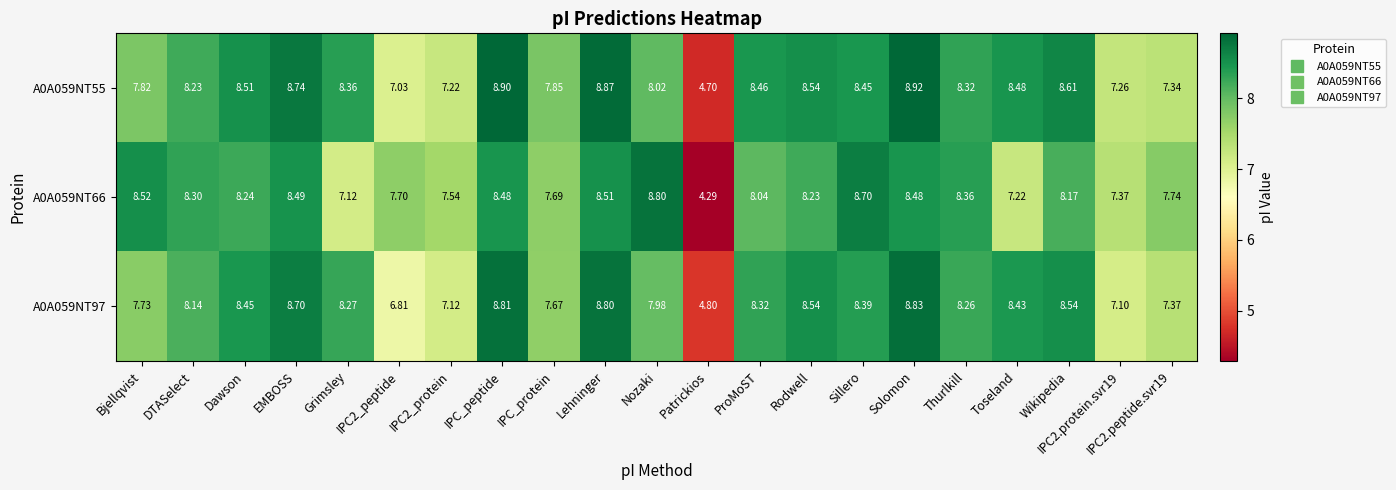

List the series in order of their overall mean, highest first.

A0A059NT55, A0A059NT97, A0A059NT66